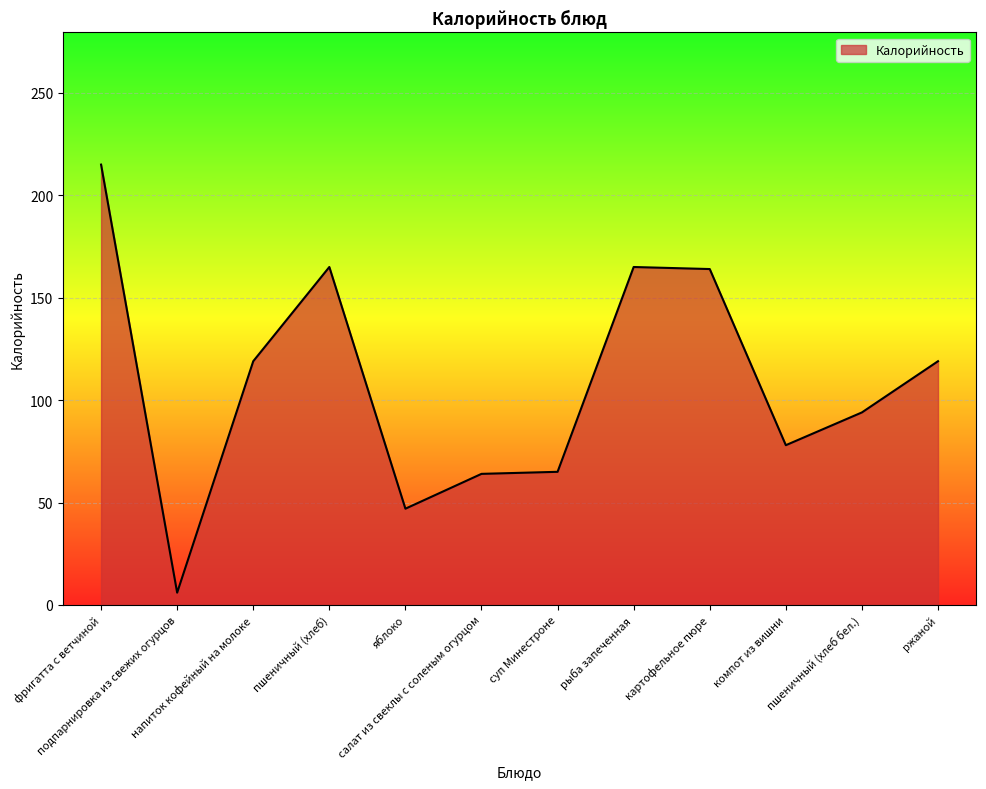

Is it true that the value at напиток кофейный на молоке is 43?

False